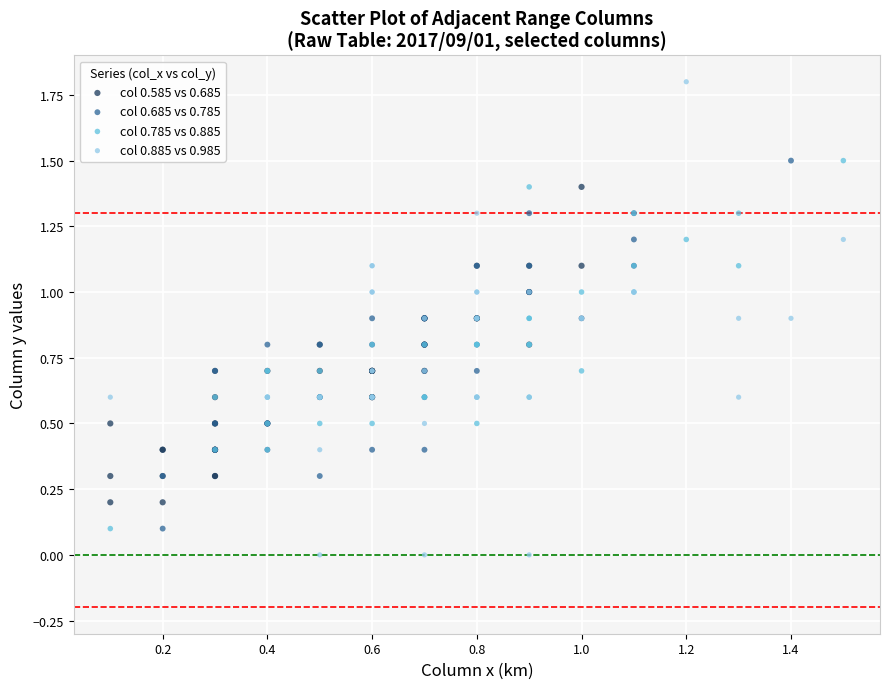

Which series has the largest Y range (max minus min)?

col 0.885 vs 0.985